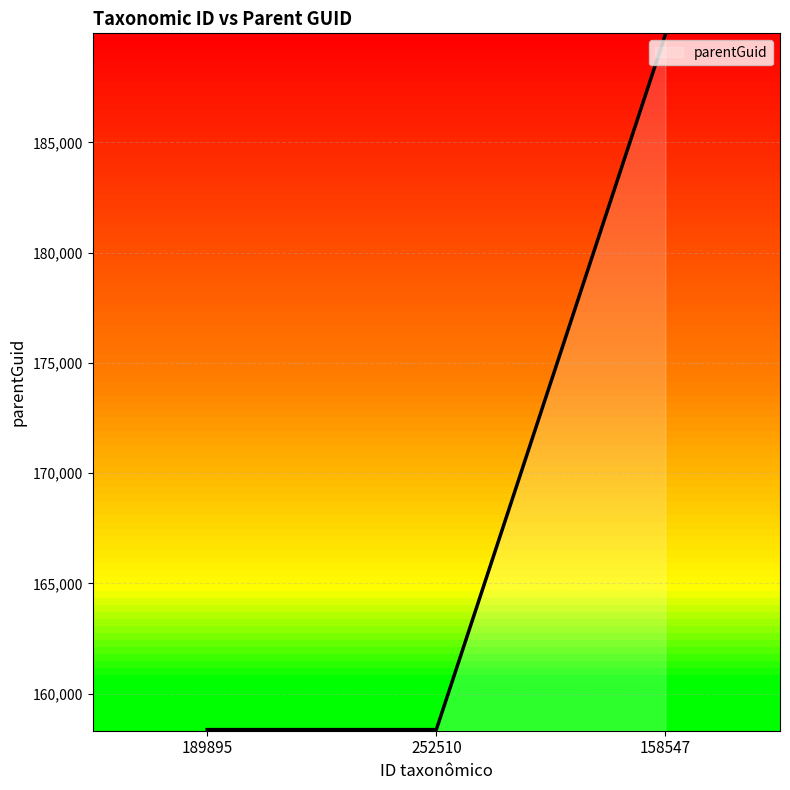

What is the sum of all values?

506631